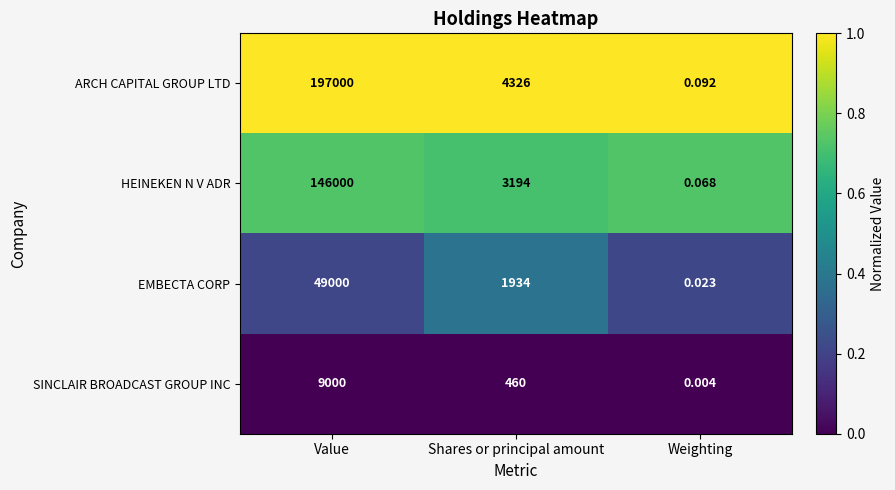

Which series has the widest spread of values?

ARCH CAPITAL GROUP LTD